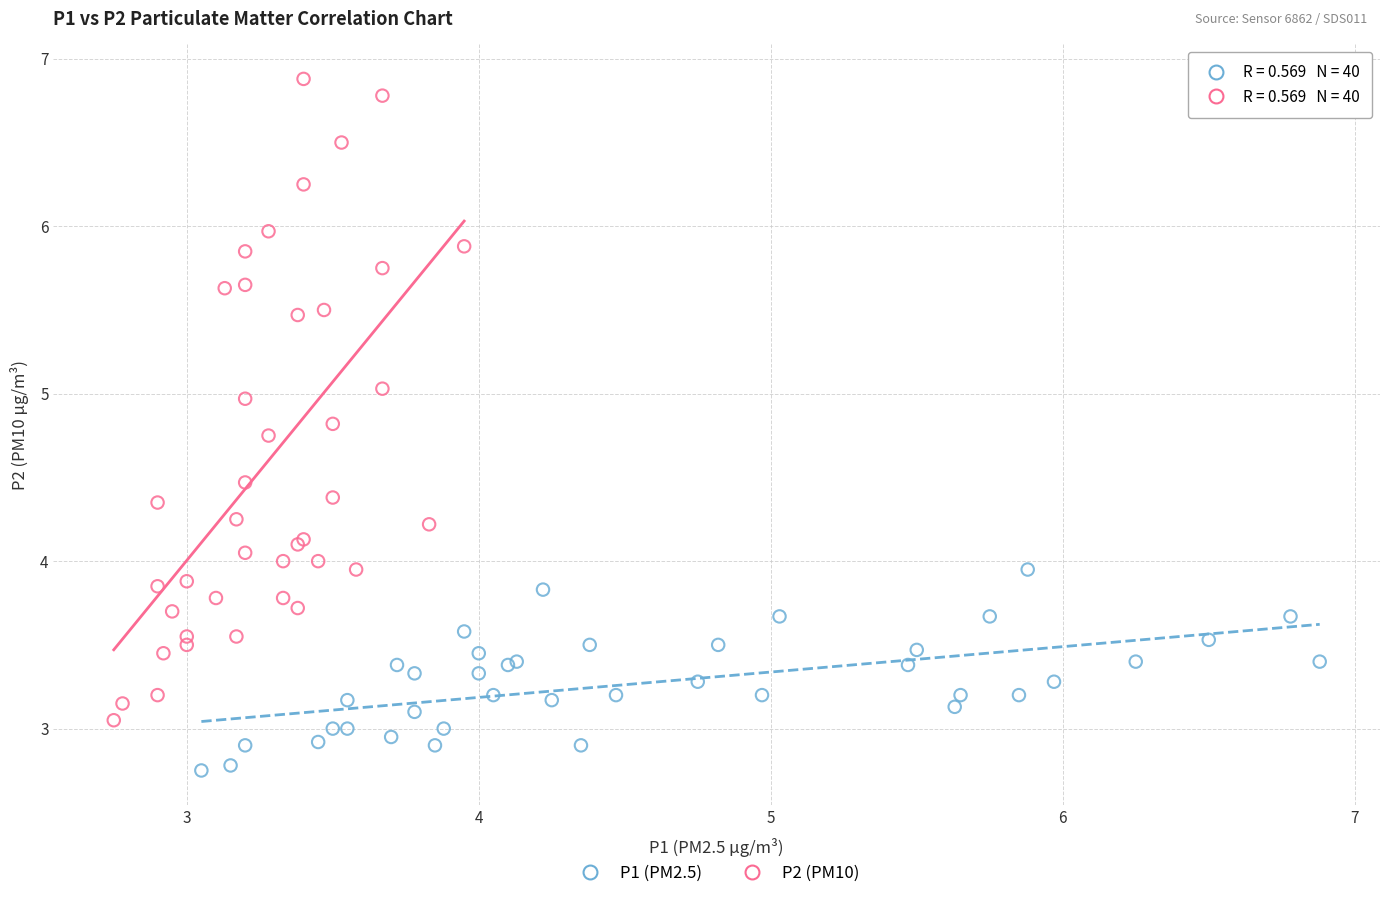

Which series reaches the maximum Y coordinate?

P2 (PM10)